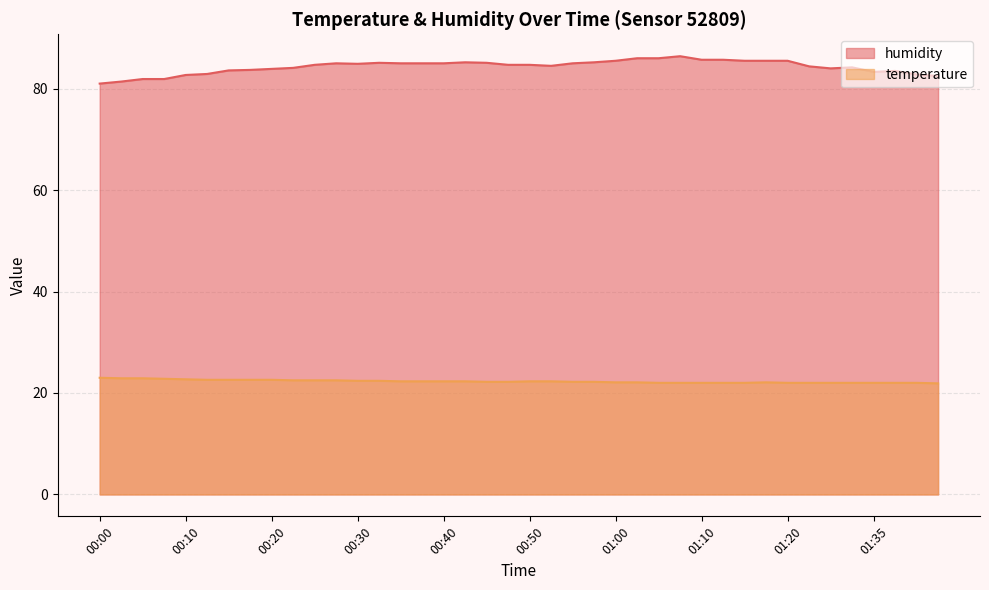

What is the difference between the maximum and minimum values in the humidity series?

5.4